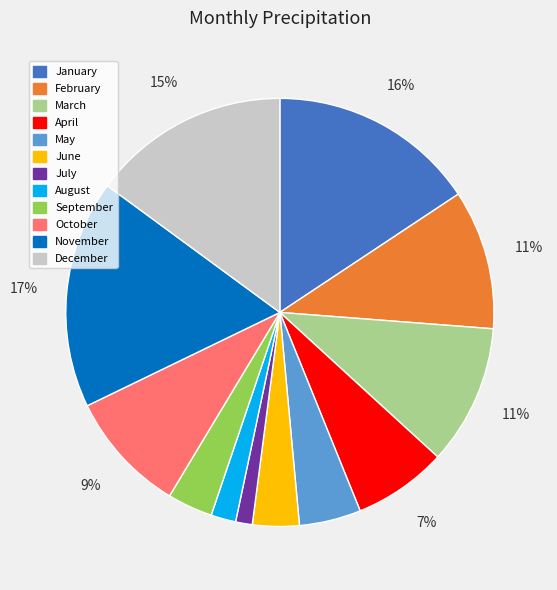

Count the number of slices in the pie.

12